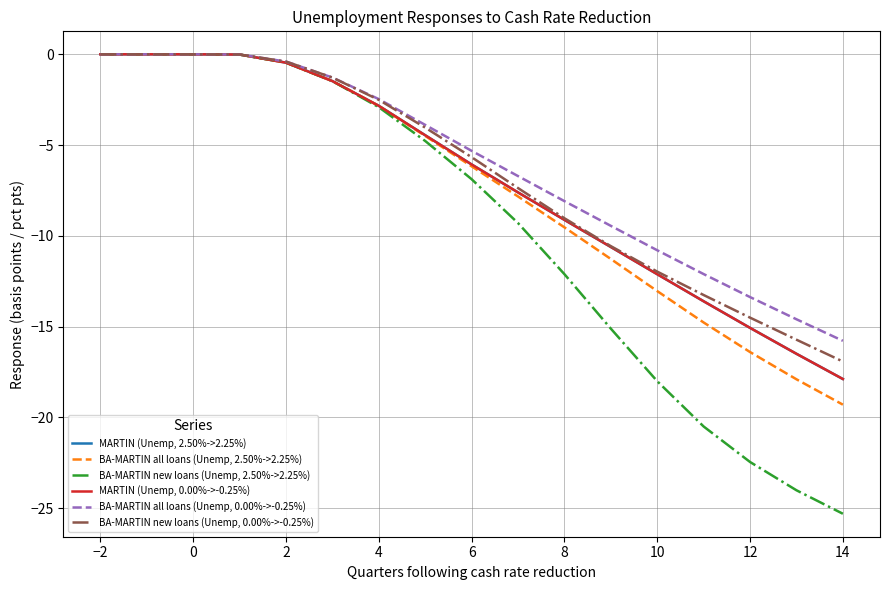

Does the chart display data point markers on the line(s)?

No